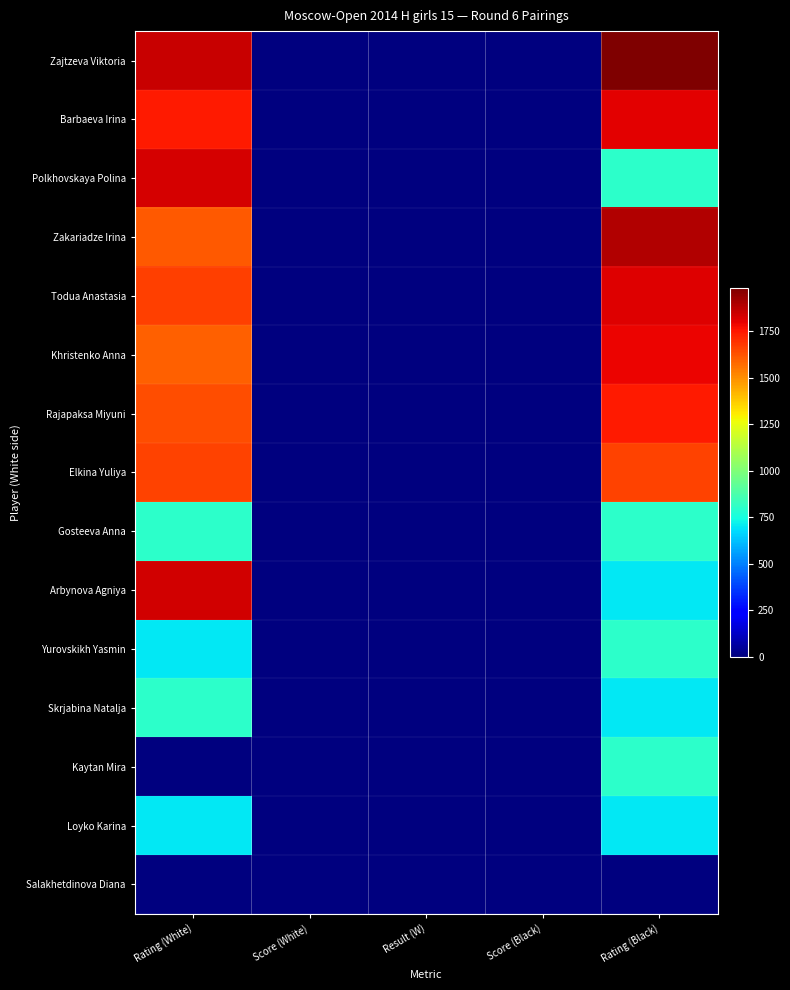

Which label corresponds to the largest value in the chart?

Rating (Black)